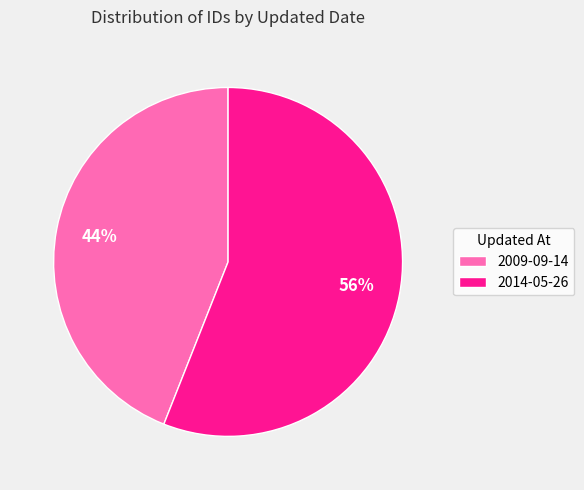

What percentage is the 2014-05-26 slice, to the nearest percent?

56%